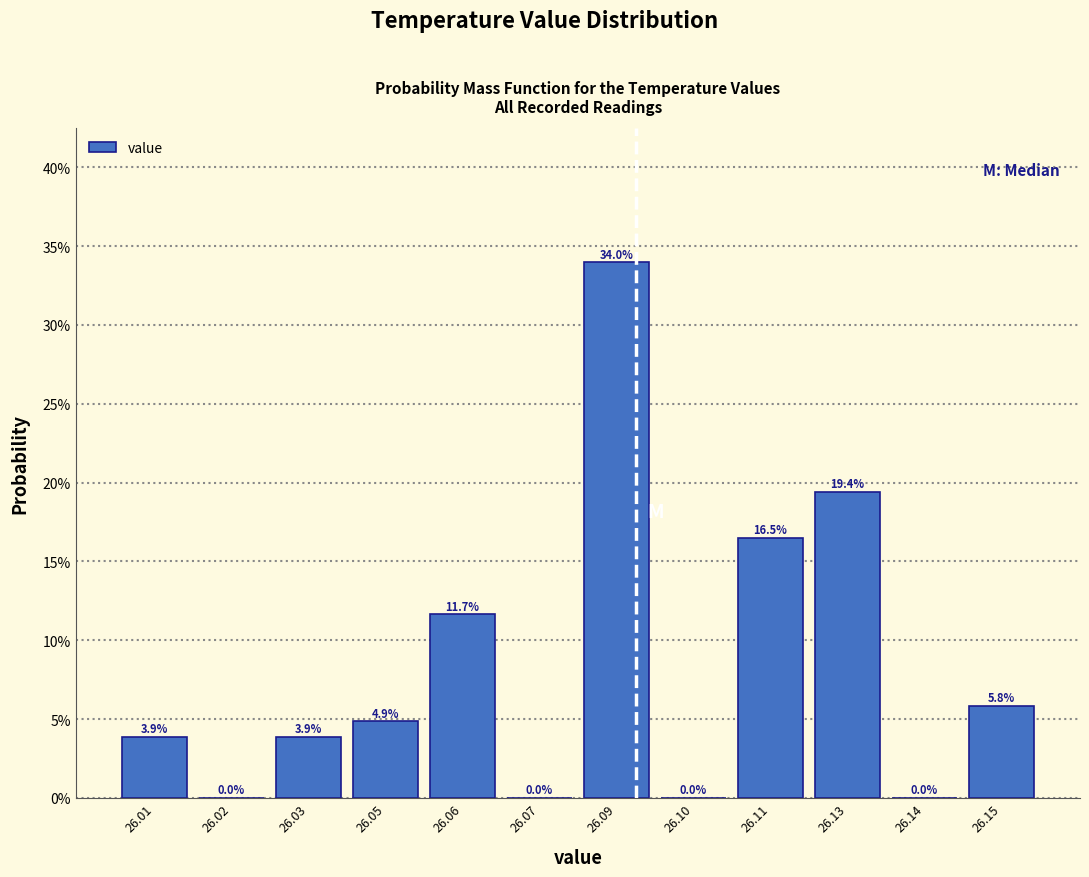

Are the bars horizontal?

No